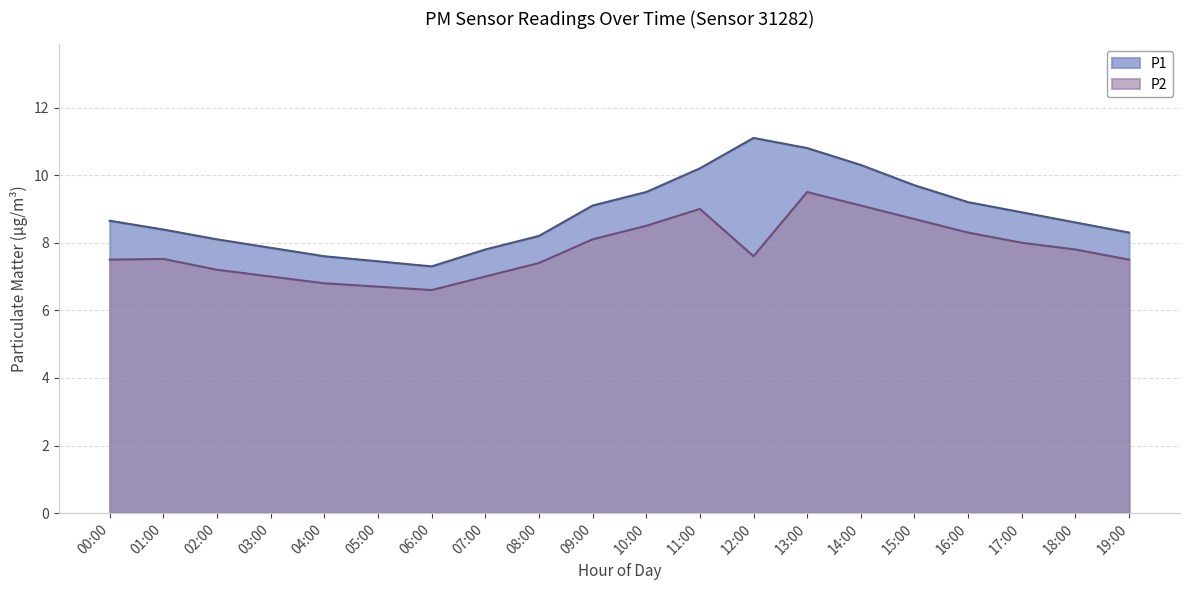

Reading left to right, list all the values displayed in this chart.

P1: 8.7	8.4	8.1	7.8	7.6	7.5	7.3	7.8	8.2	9.1	9.5	10.2	11.1	10.8	10.3	9.7	9.2	8.9	8.6	8.3
P2: 7.5	7.5	7.2	7.0	6.8	6.7	6.6	7.0	7.4	8.1	8.5	9.0	7.6	9.5	9.1	8.7	8.3	8.0	7.8	7.5